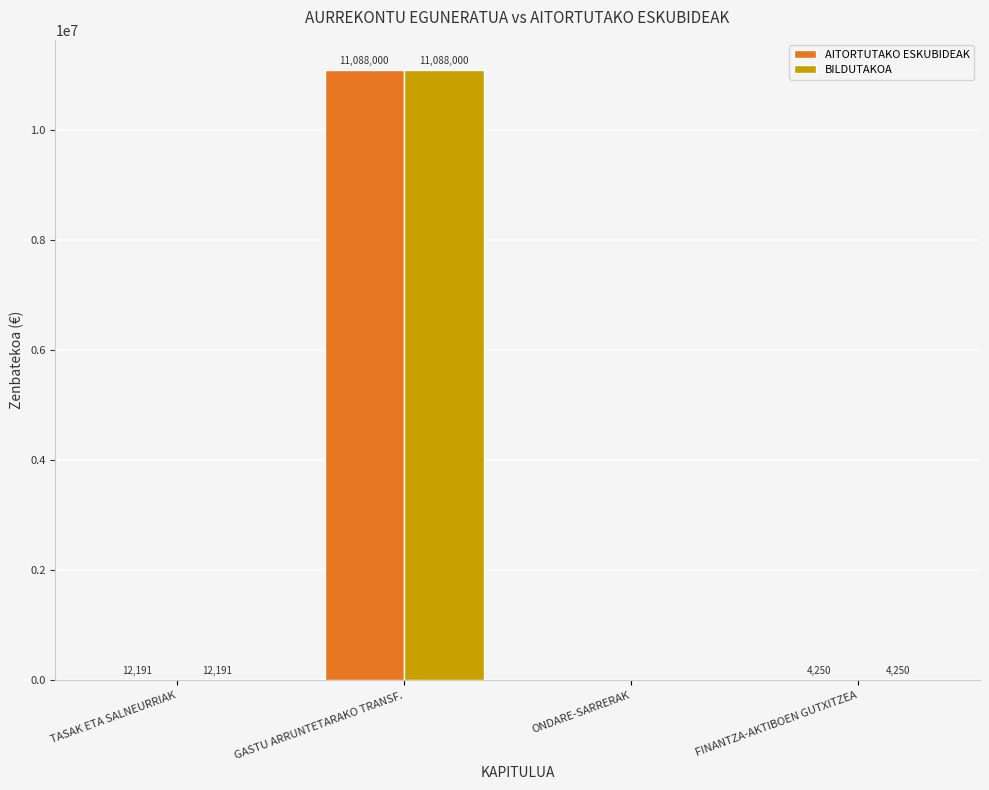

Reading left to right, extract all data points from this chart.

AITORTUTAKO ESKUBIDEAK: 12191	11088000	0	4250
BILDUTAKOA: 12191	11088000	0	4250